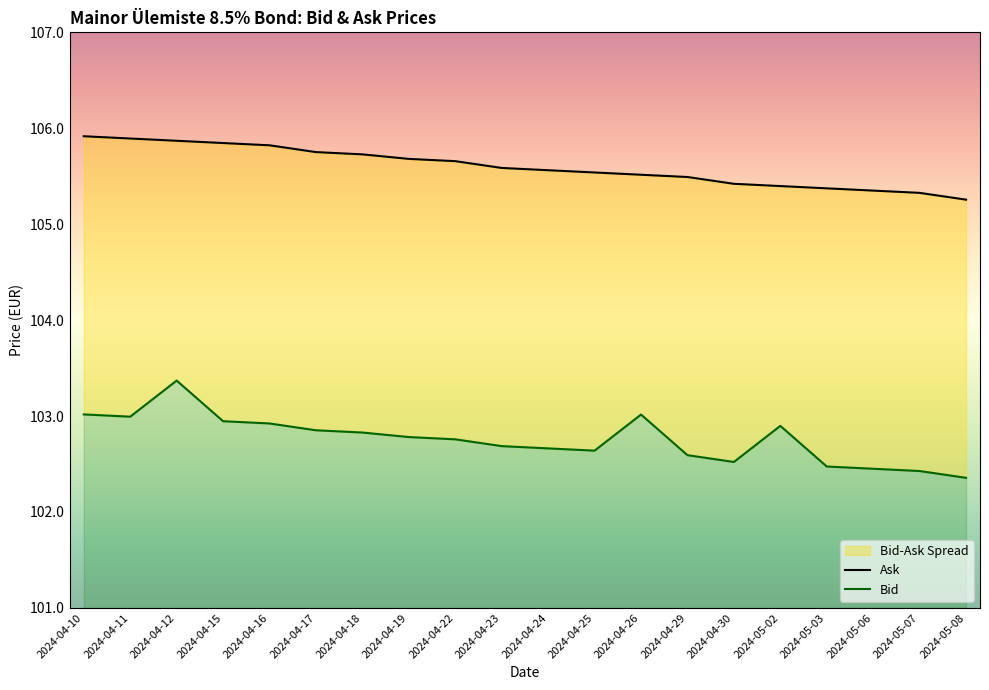

What is the total value across all series at 2024-04-30?

207.9